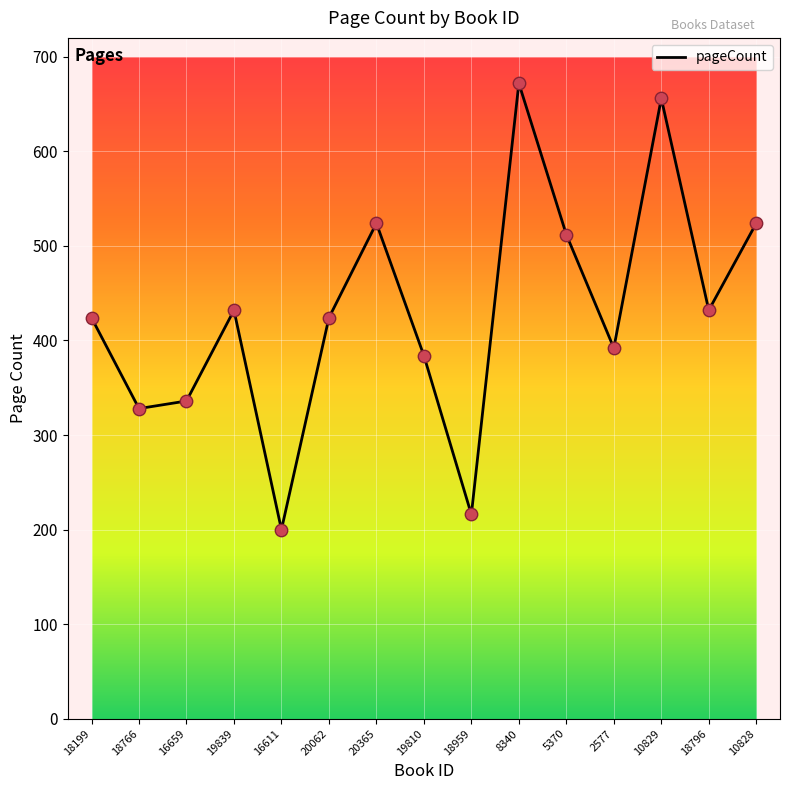

Which has a higher value, 18959 or 20062?

20062